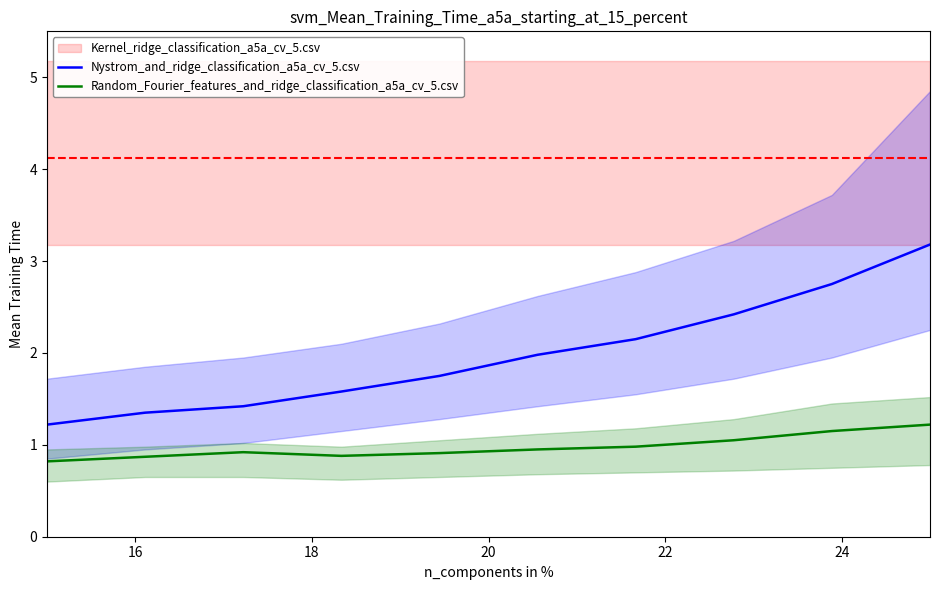

Does the chart have visible grid lines?

No